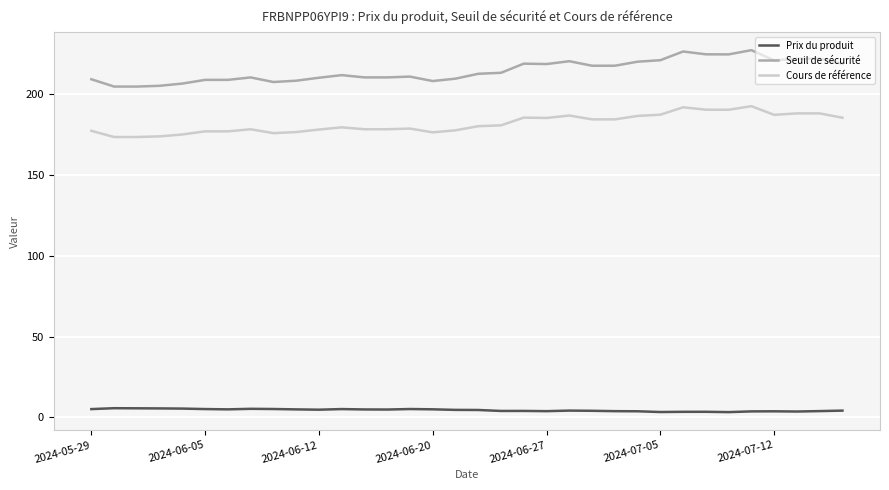

Which series has the largest range (max minus min)?

Seuil de sécurité